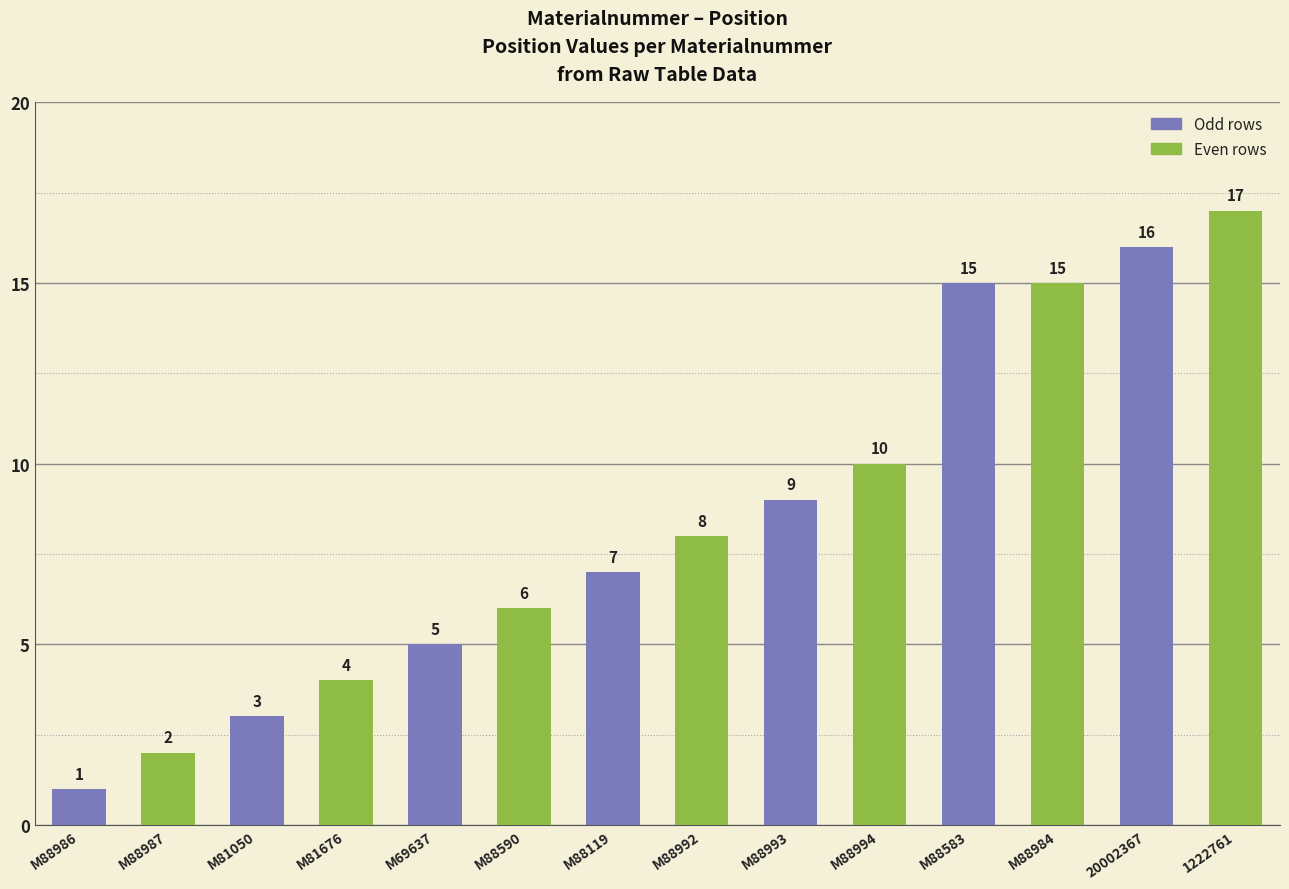

Are the bars grouped side by side (vs. stacked)?

No